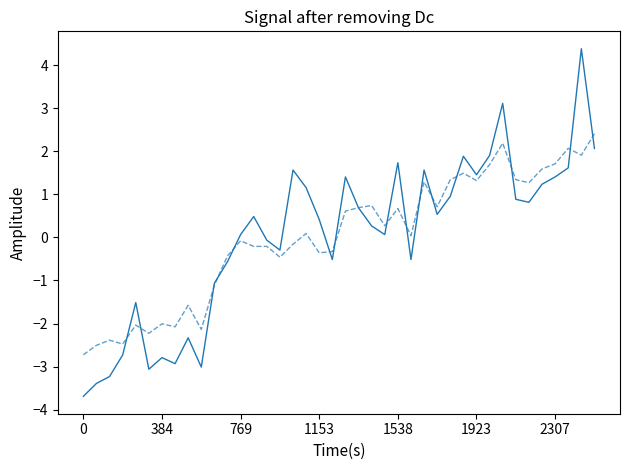

What is the maximum value shown in the chart?

4.4